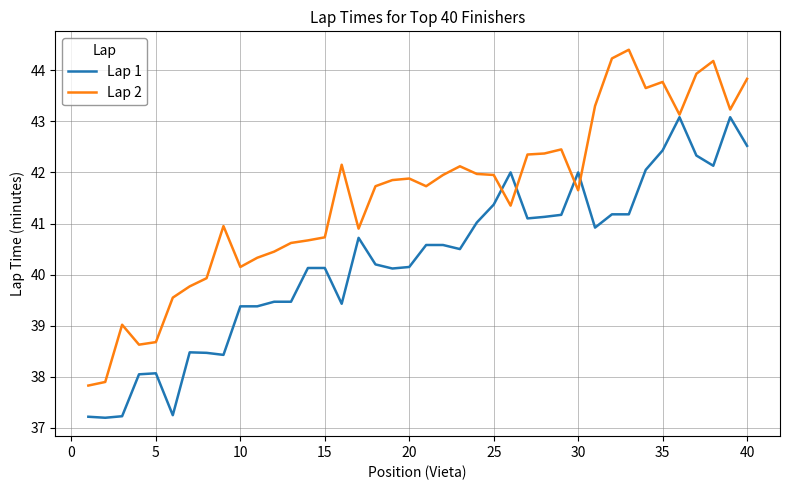

True or false: Lap 1 and Lap 2 cross at least once.

True